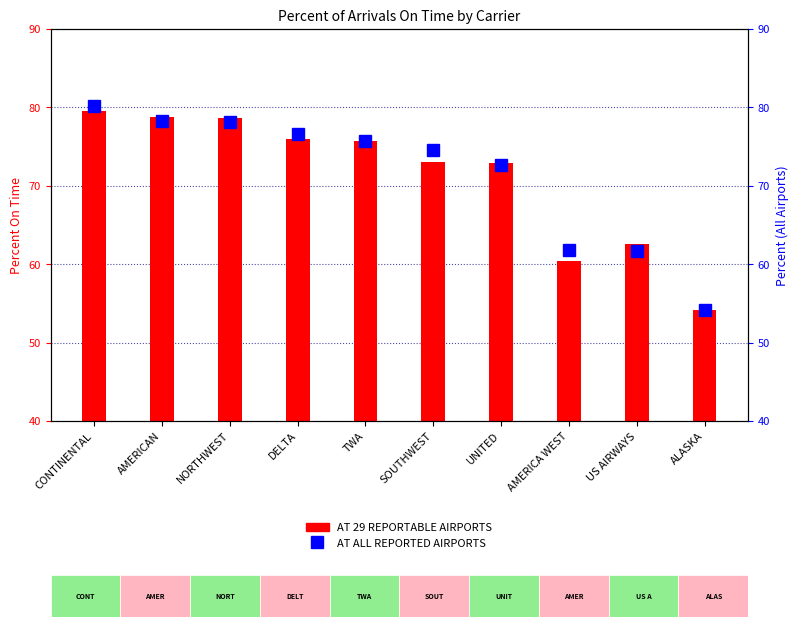

How many data points in AT ALL REPORTED AIRPORTS are less than 75?

5